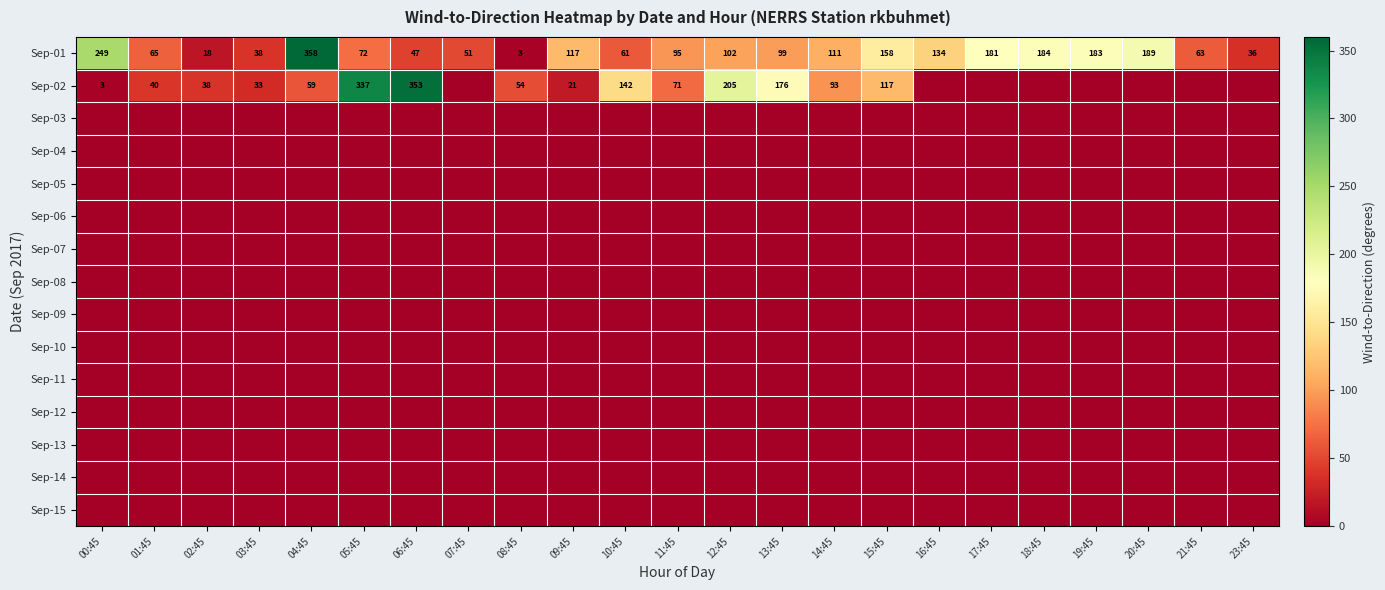

What is the difference between the maximum and minimum values in the Sep-01 series?

355